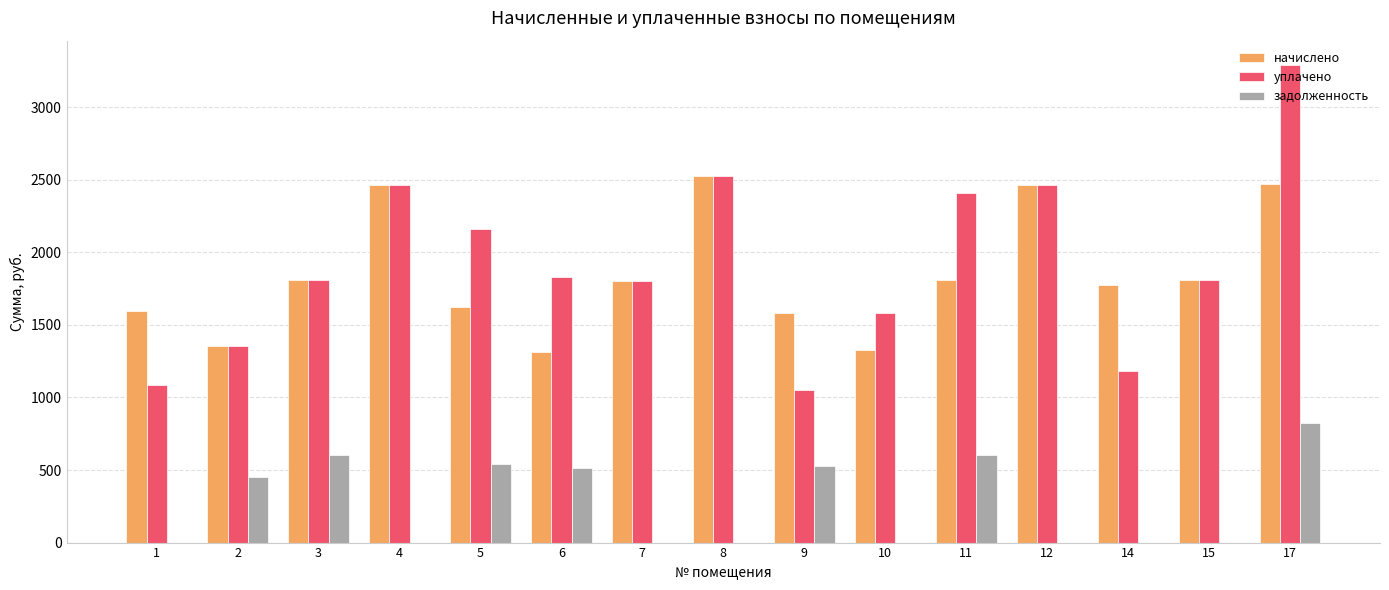

The уплачено series shows 2001.3 at 17. True or false?

False